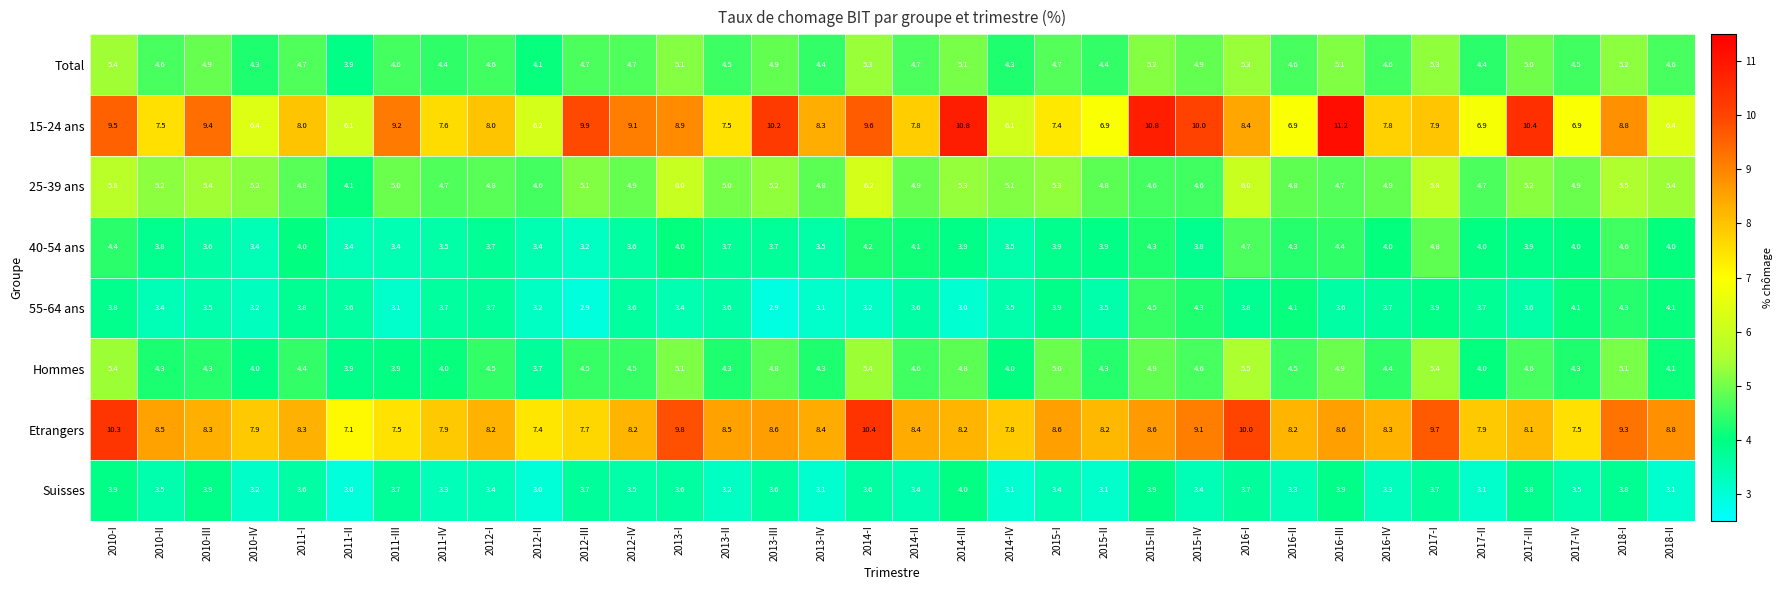

At which category does the chart reach its peak across all series?

2016-III